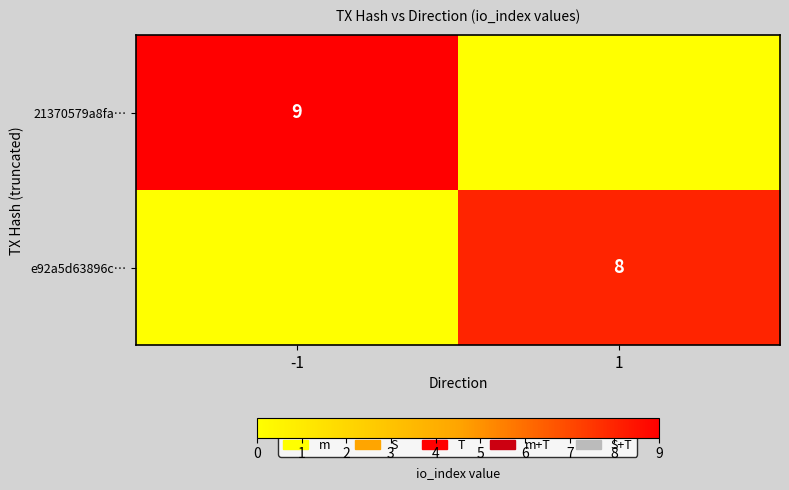

The value of 21370579a8fa… at -1 is 9. True or false?

True